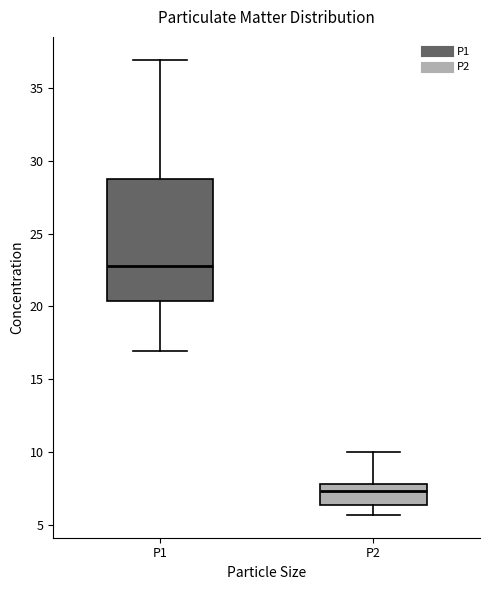

Where does the upper whisker of the box for P2 end on the y-axis? The values are not printed on the chart, so give them approximately, as read against the axis.

10.0